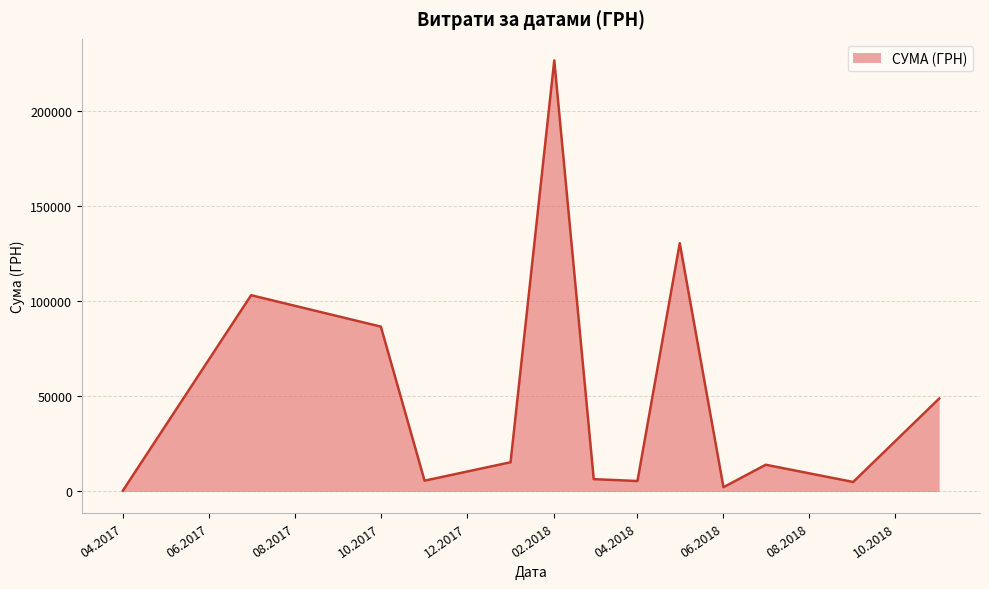

What is the greatest value displayed?

226685.1